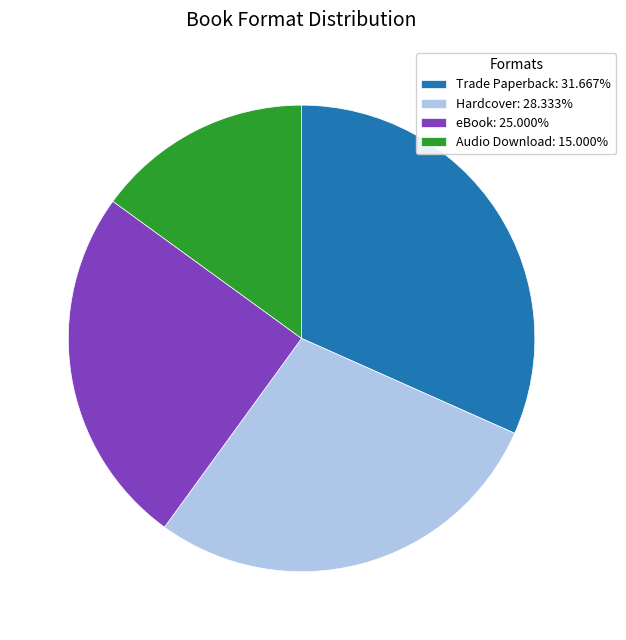

What is the ratio of the value at Hardcover: 28.333% to the value at eBook: 25.000%?

1.1